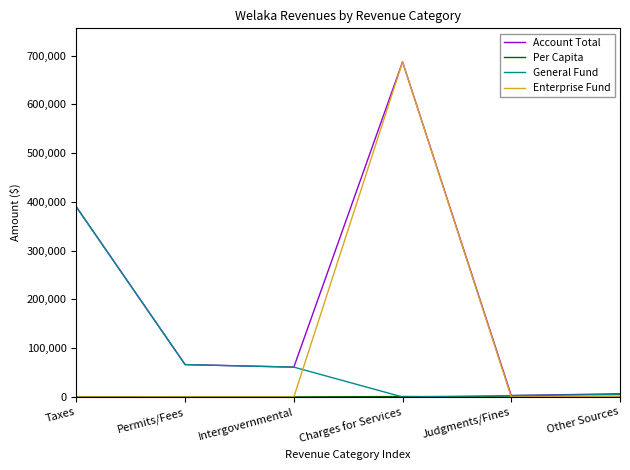

At which label is Account Total closest to 345042?

Taxes